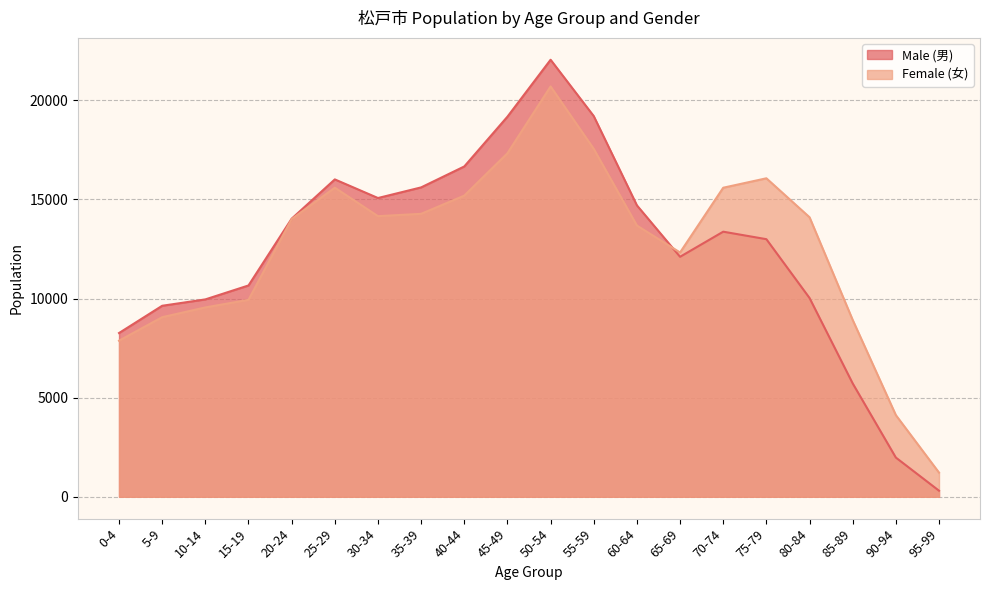

How many lines are shown in the chart?

2